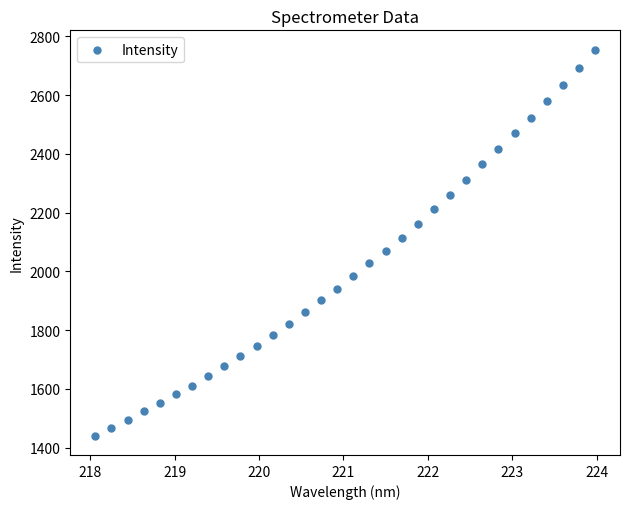

What is the range of Y values (max minus min)?

1314.1